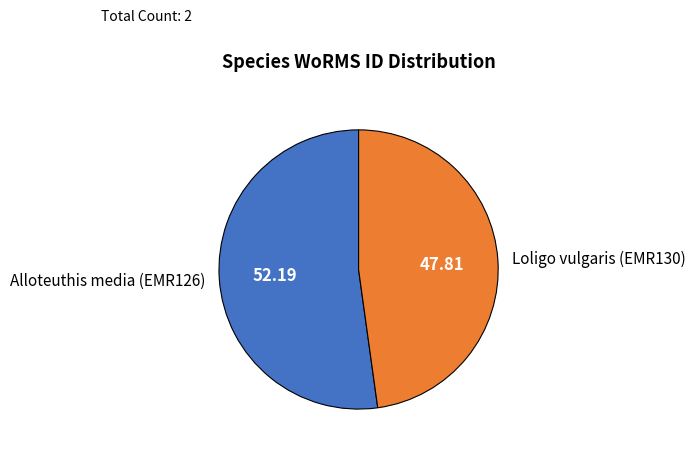

Rank the categories by value from highest to lowest.

Alloteuthis media (EMR126), Loligo vulgaris (EMR130)